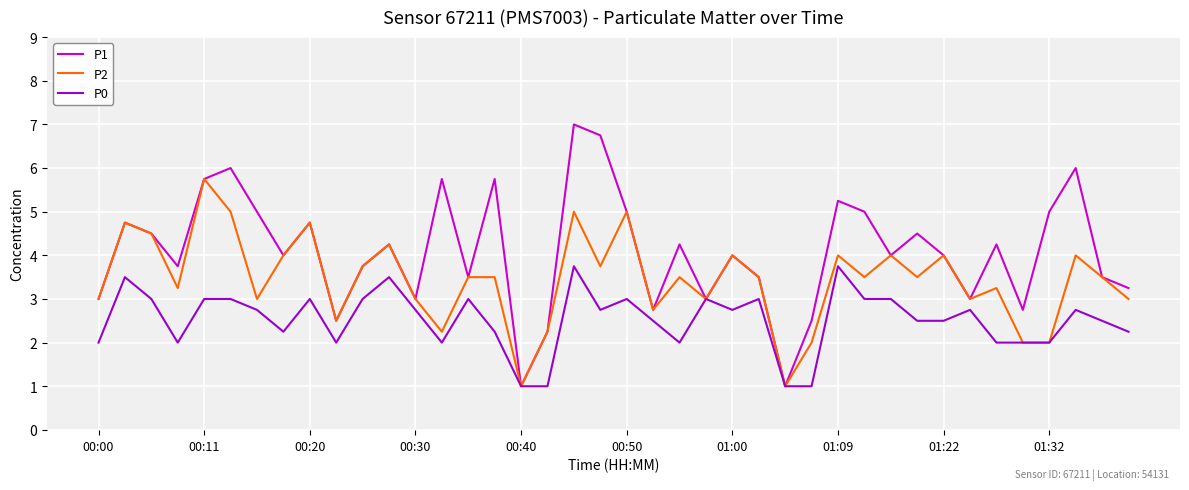

What is the greatest value displayed?

7.0